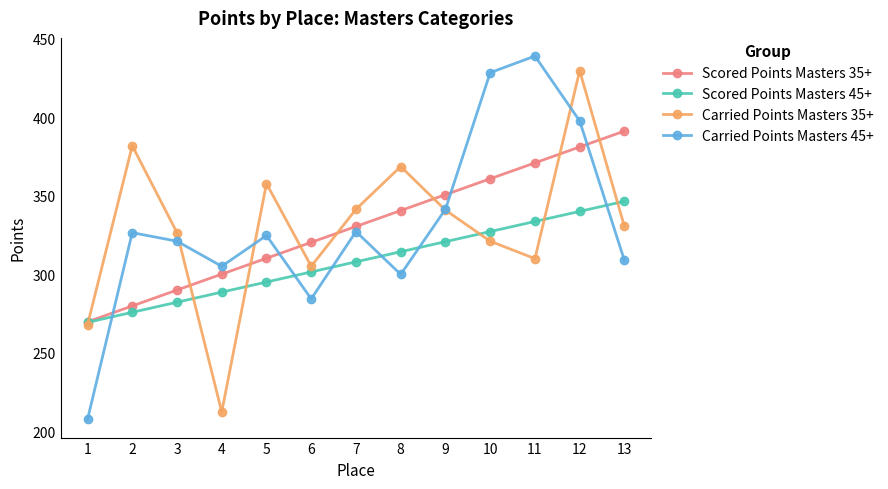

Is the value of Carried Points Masters 45+ at 1 greater than the value of Carried Points Masters 35+ at 3?

No